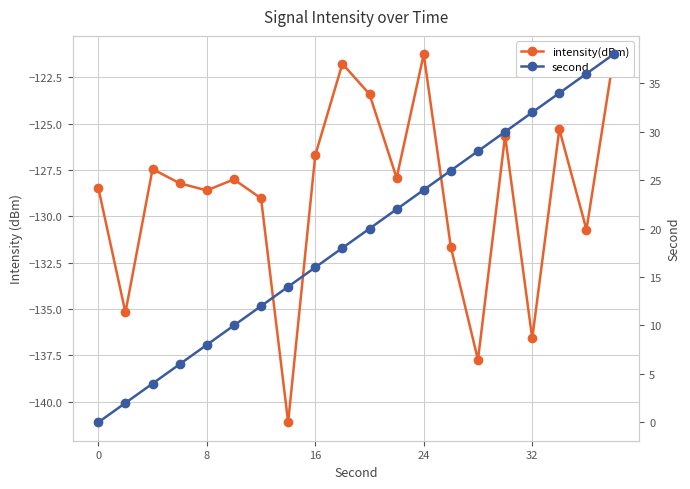

Reading left to right, extract all data points from this chart.

intensity(dBm): -128.5	-135.2	-127.4	-128.2	-128.6	-128.0	-129.0	-141.1	-126.7	-121.8	-123.4	-127.9	-121.3	-131.7	-137.7	-125.6	-136.6	-125.3	-130.7	-121.4
second: 0.0	2.0	4.0	6.0	8.0	10.0	12.0	14.0	16.0	18.0	20.0	22.0	24.0	26.0	28.0	30.0	32.0	34.0	36.0	38.0